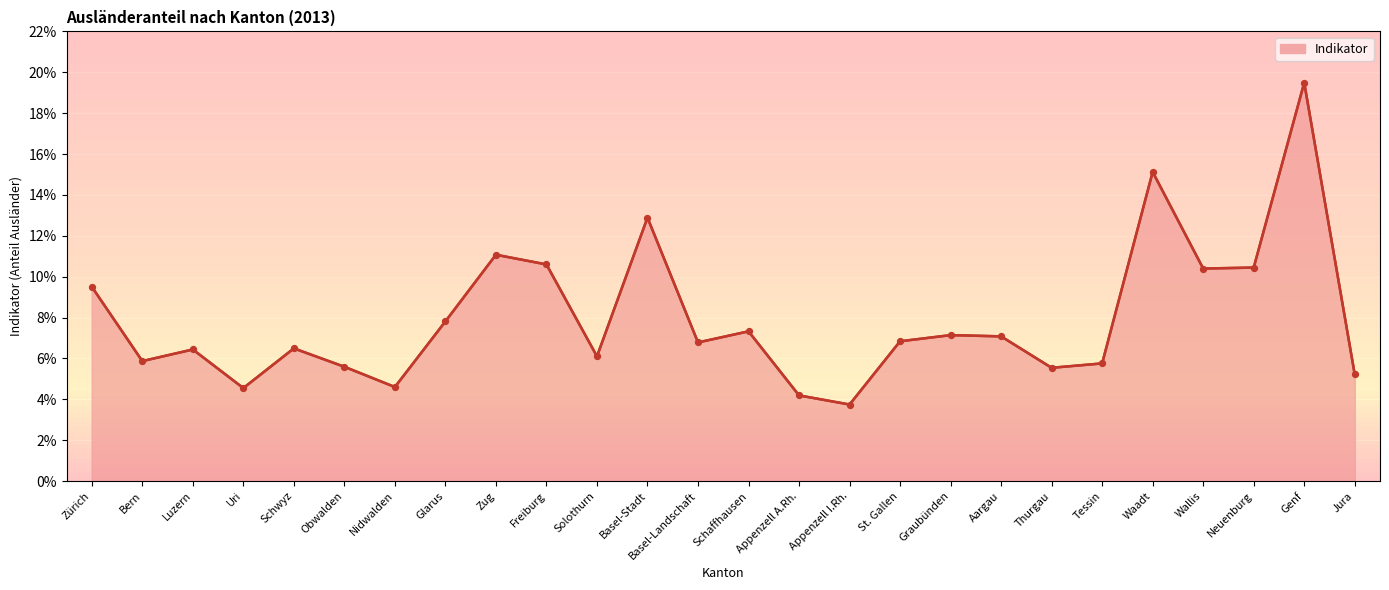

Between Schaffhausen and Wallis, which is larger?

Wallis